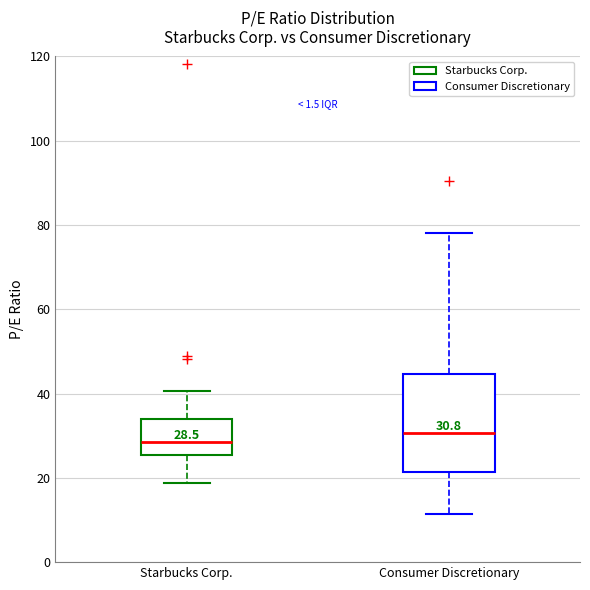

Comparing the boxes themselves (not the whiskers), which one is the tallest?

Consumer Discretionary